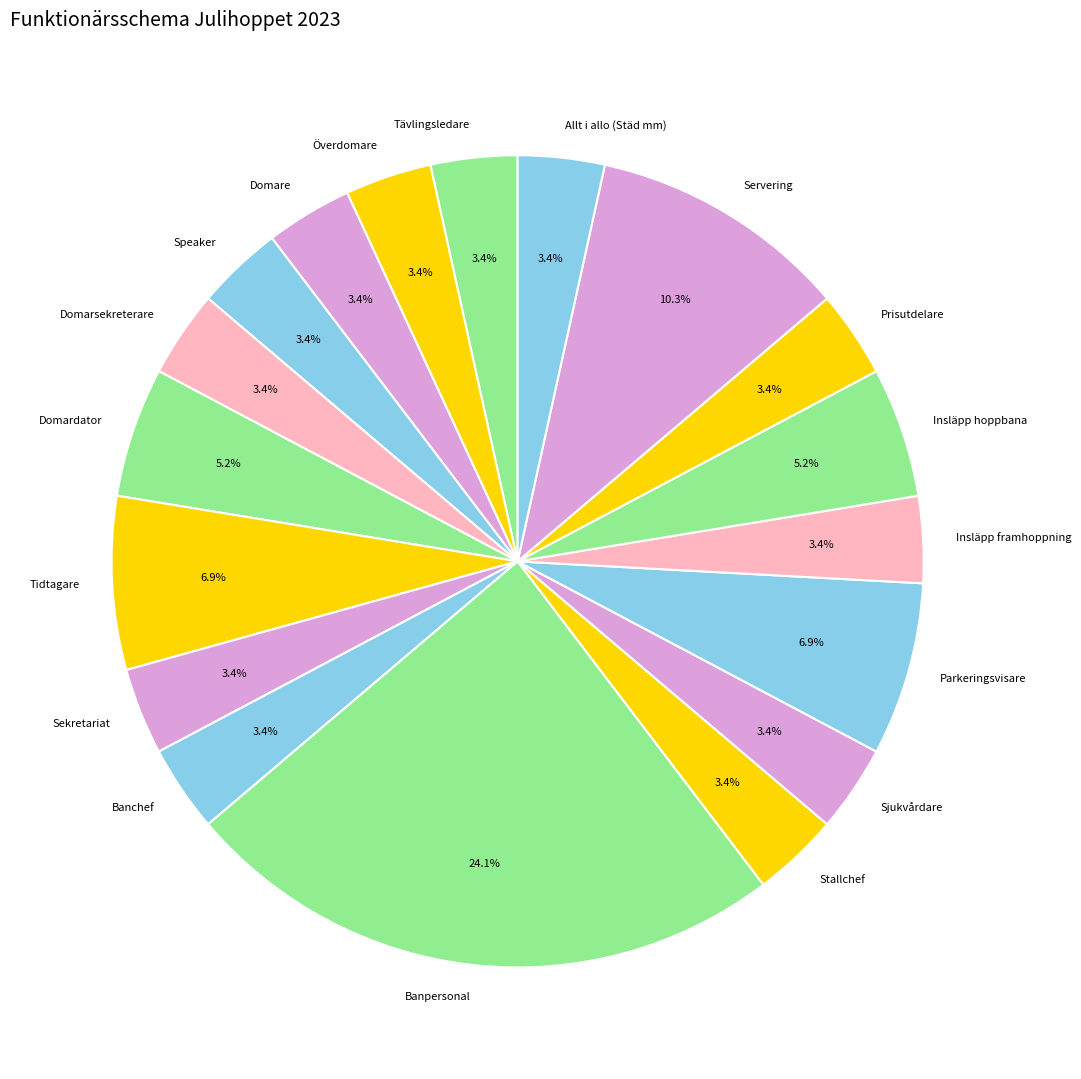

Do Domardator and Stallchef together represent more than half of the pie?

No